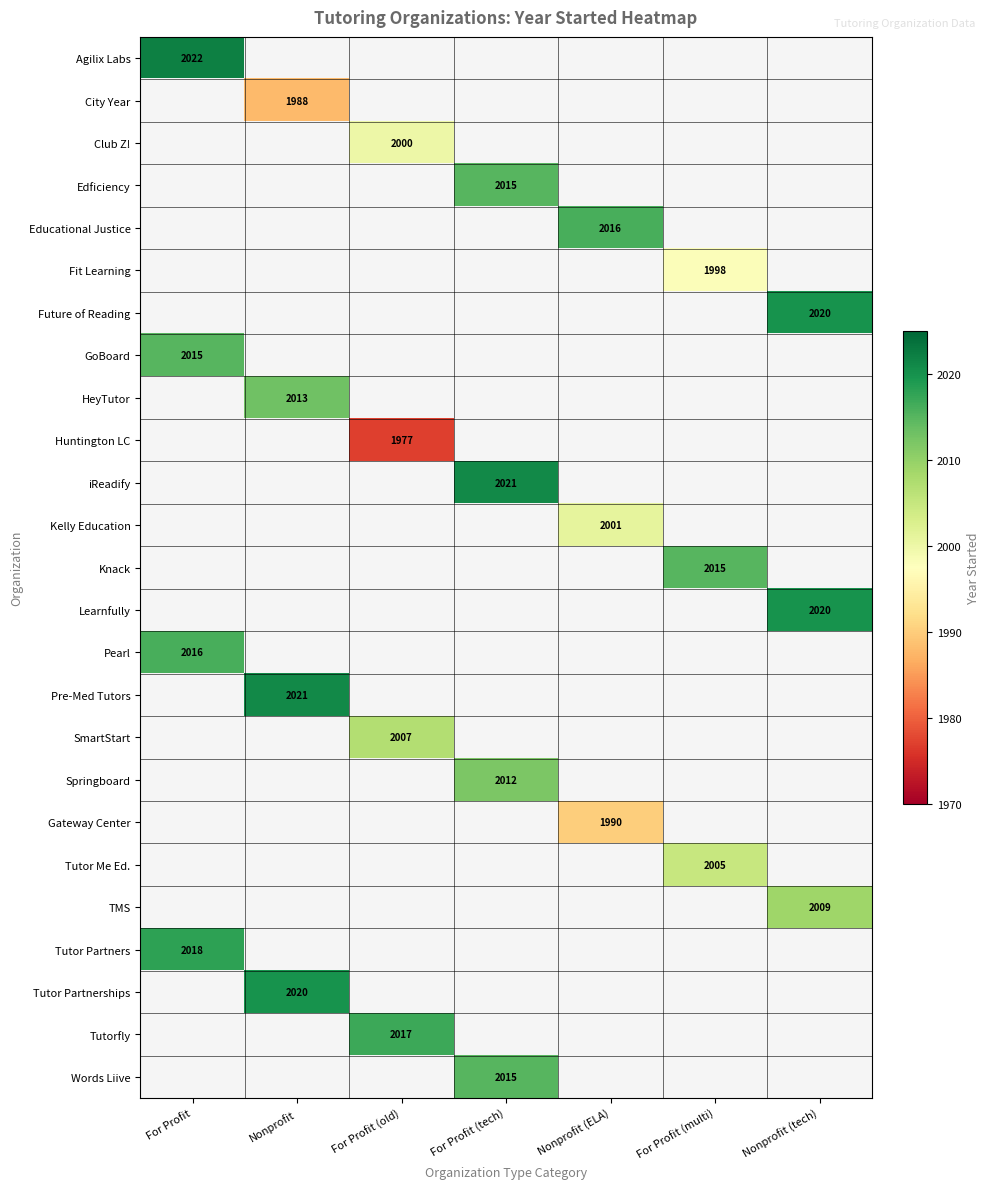

The value of Words Liive at For Profit (tech) is 2015. True or false?

True